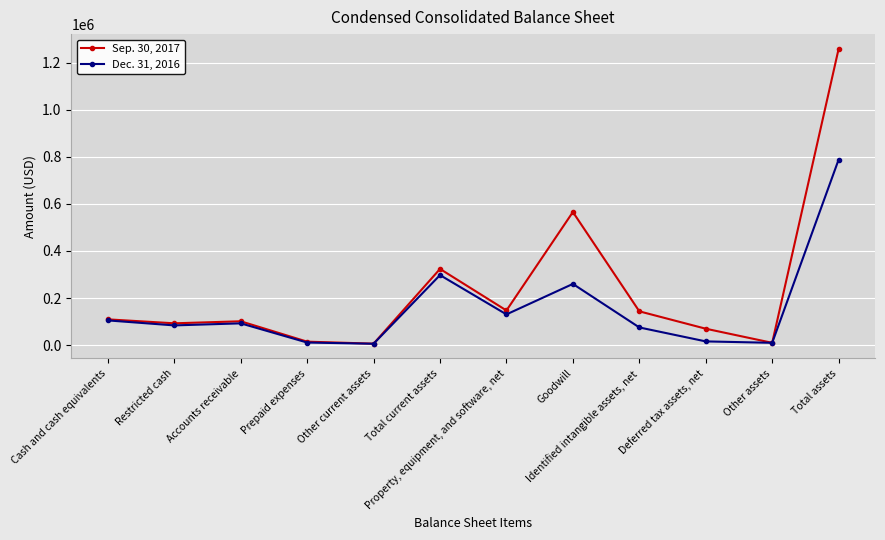

Between Total current assets and Total assets, which series saw the biggest shift?

Sep. 30, 2017